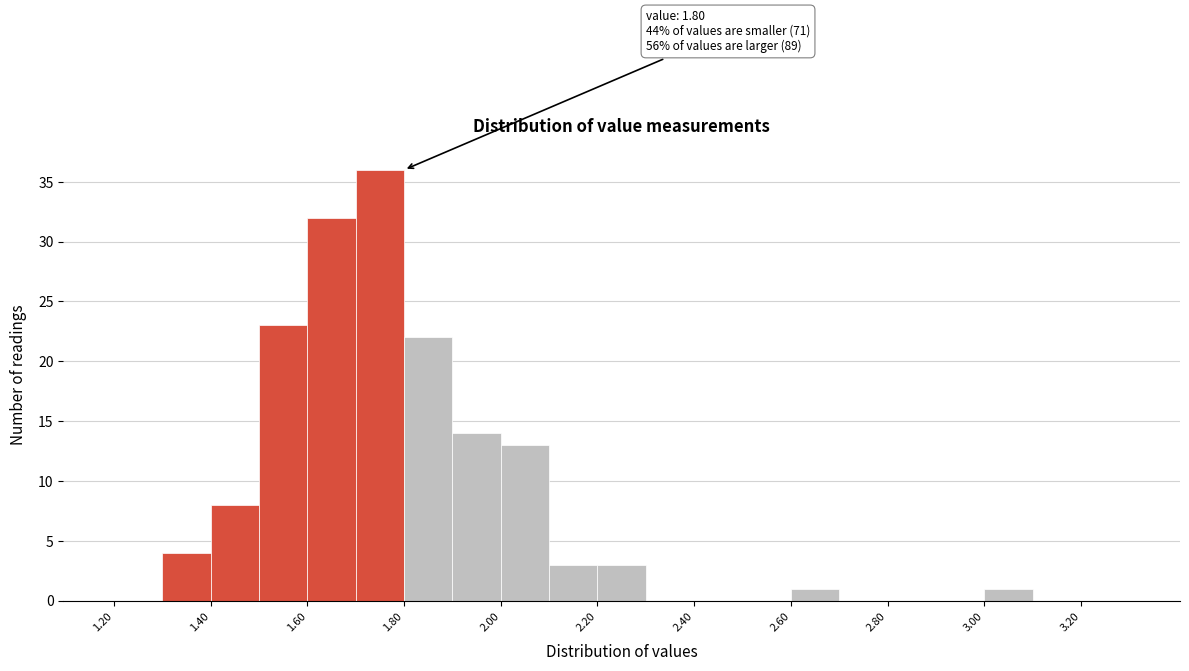

Over which range of the x-axis is the bar tallest?

1.7 to 1.8